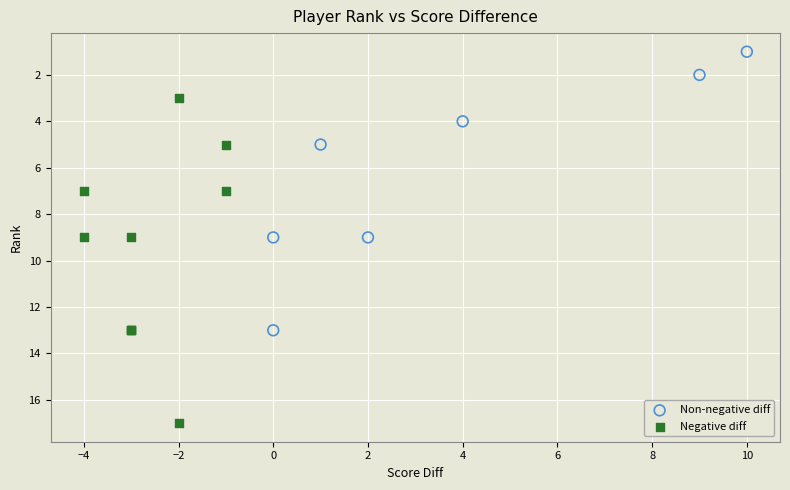

What are all the series names shown in the legend?

Non-negative diff, Negative diff